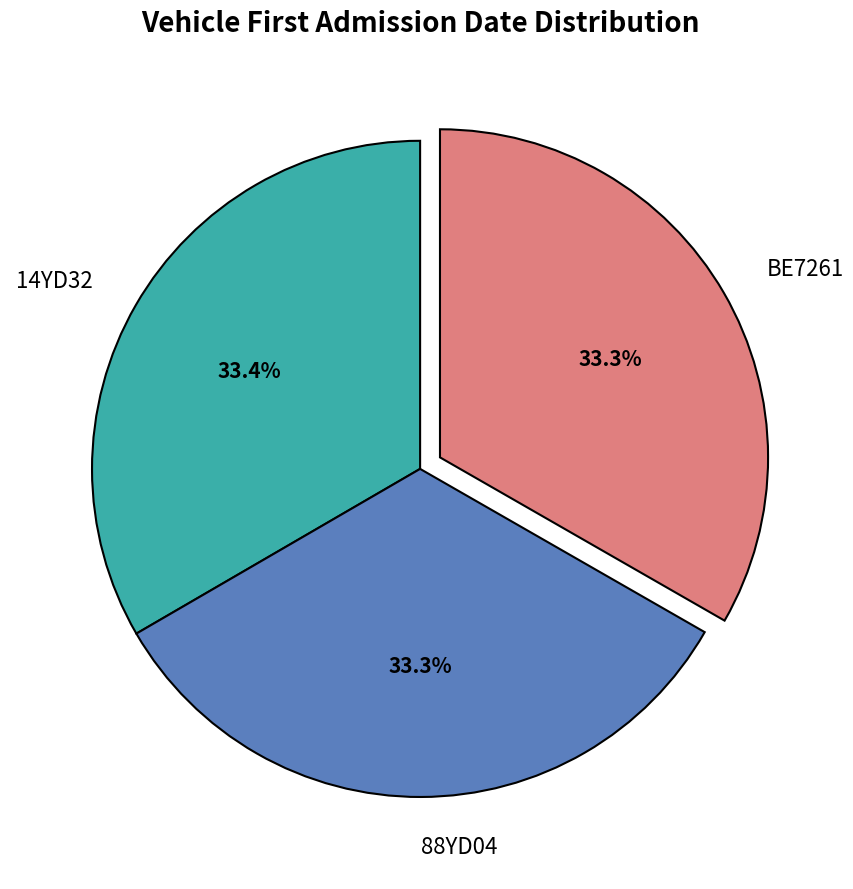

To the nearest percent, what is the combined percentage of 88YD04 and 14YD32?

67%